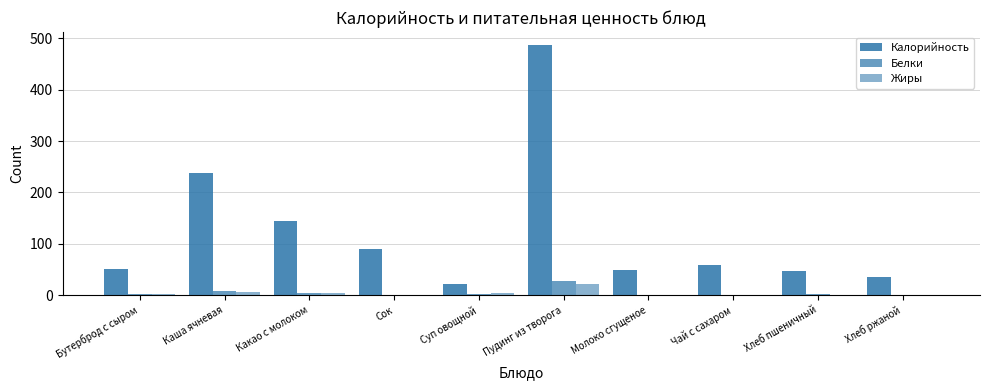

Between Суп овощной and Чай с сахаром, which series saw the biggest shift?

Калорийность